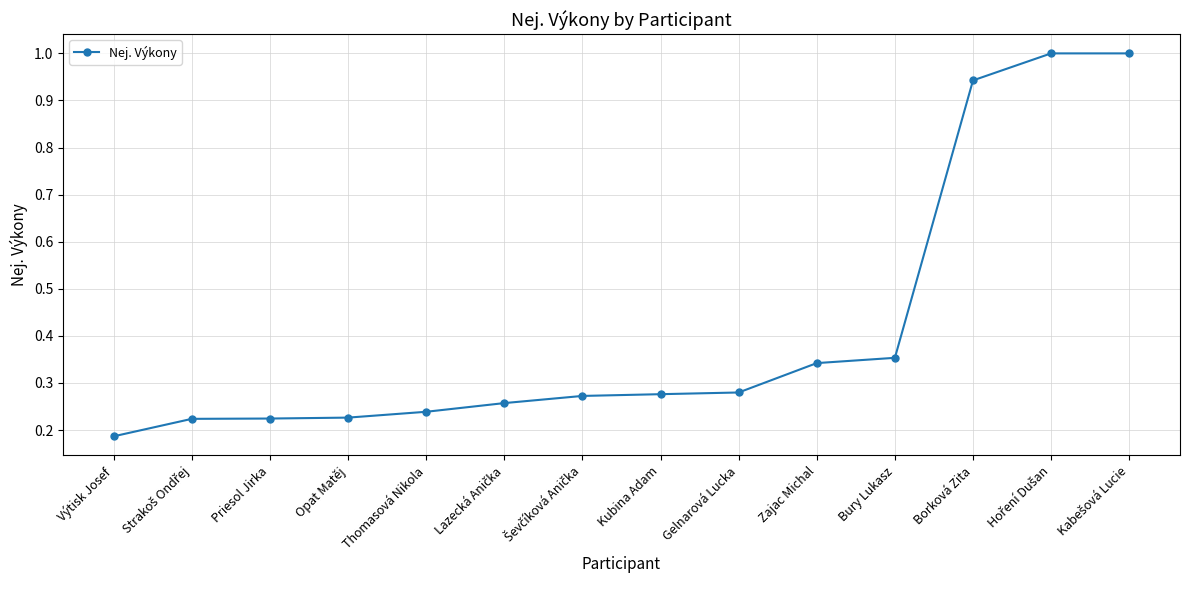

True or false: the data shows 0.1 at Priesol Jirka.

False